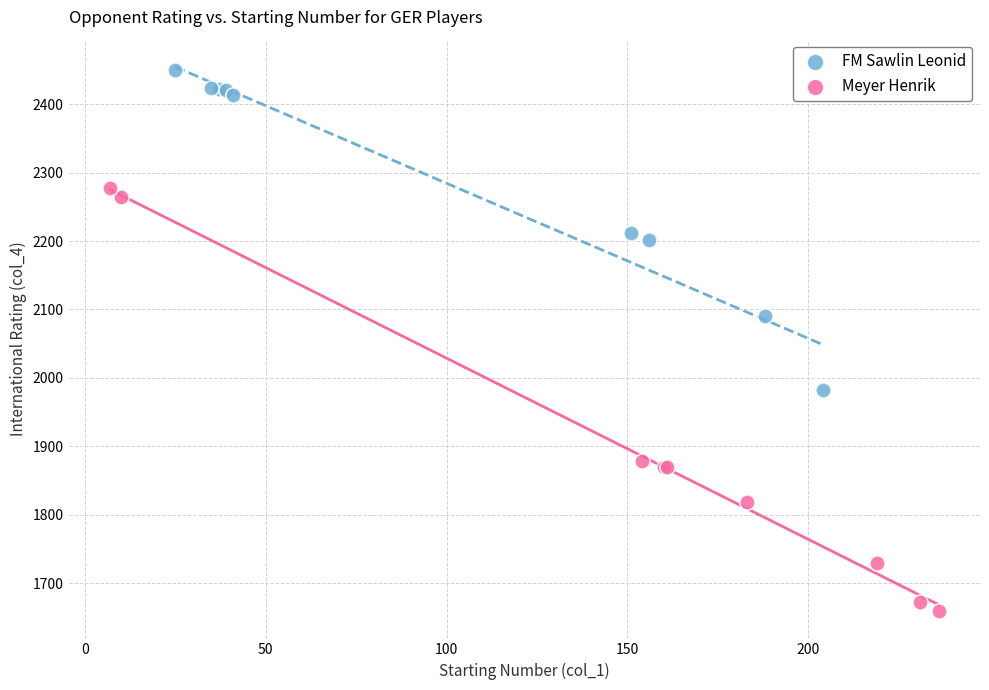

Which series has the largest Y range (max minus min)?

Meyer Henrik